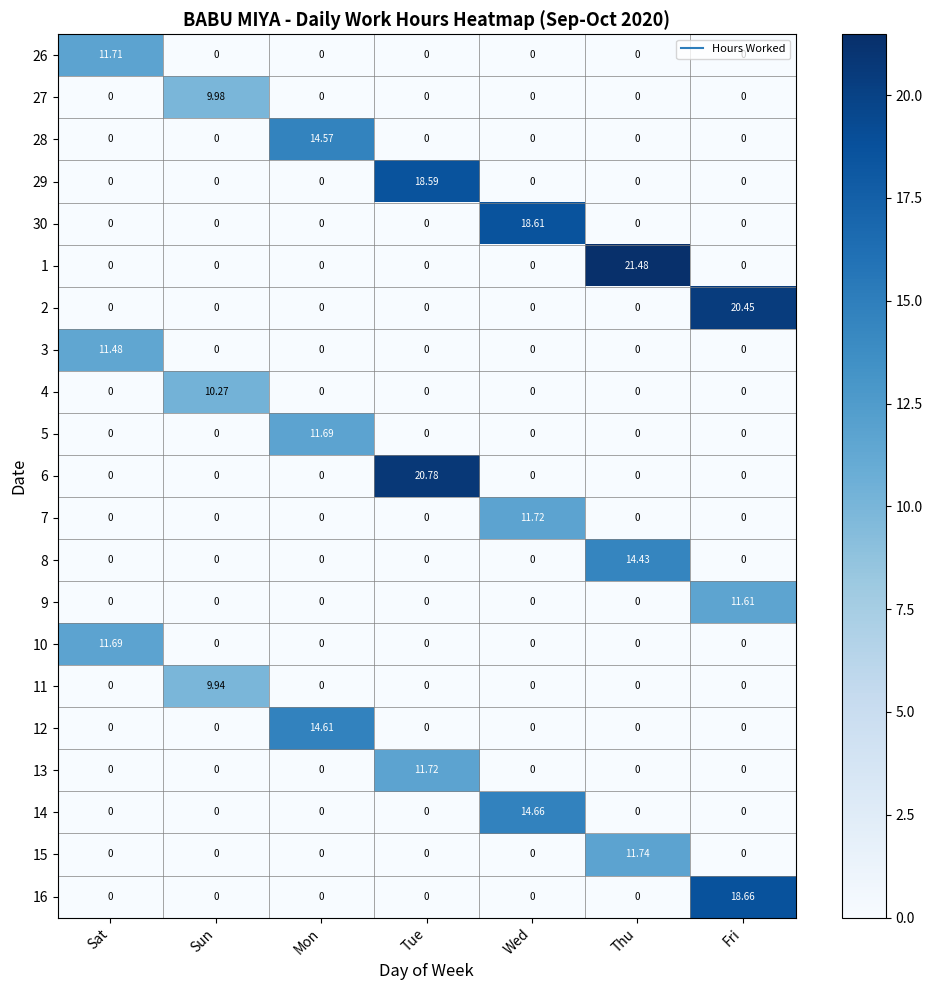

At which category is the sum across all series the highest?

Tue